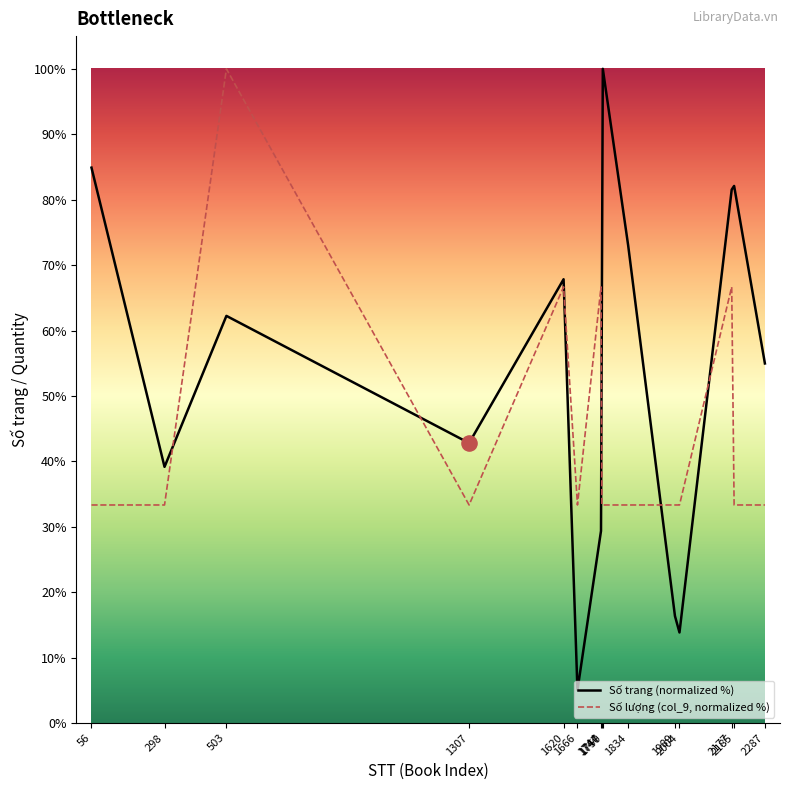

What is the maximum value shown in the chart?

100.0